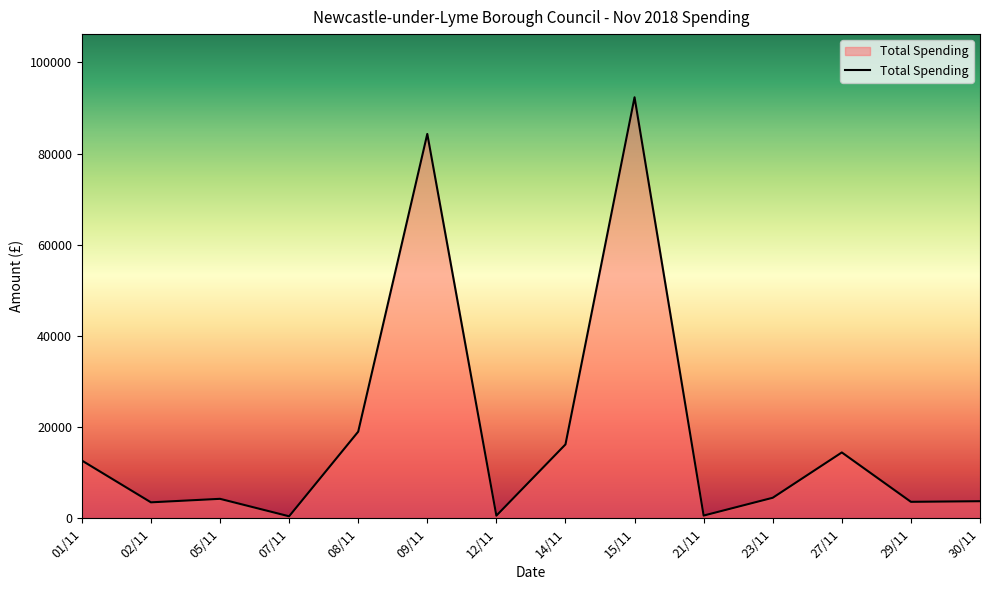

At which category does the chart reach its peak across all series?

15/11